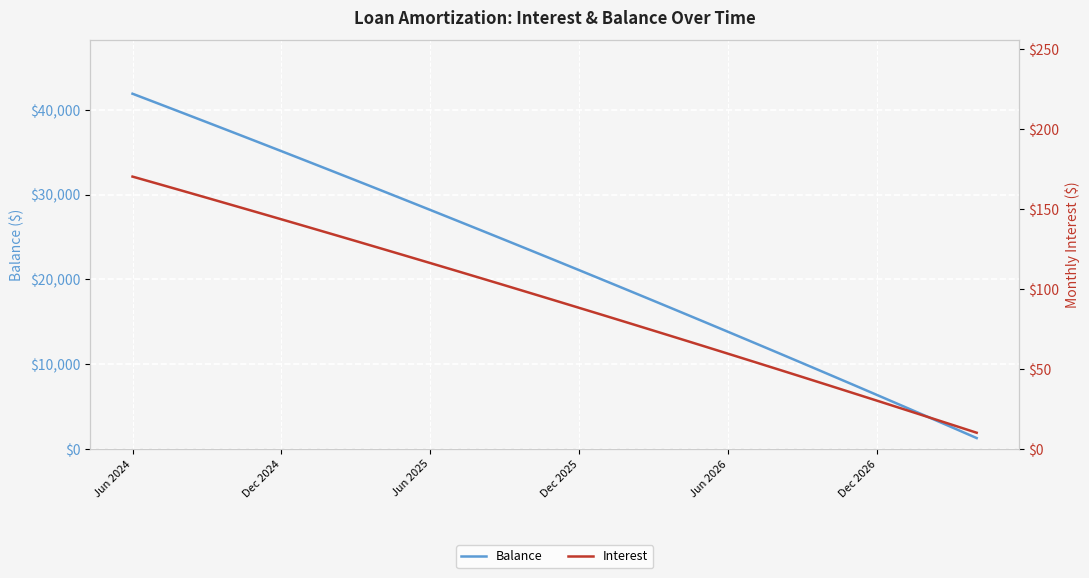

The Balance series shows 21086 at Dec 2025. True or false?

True